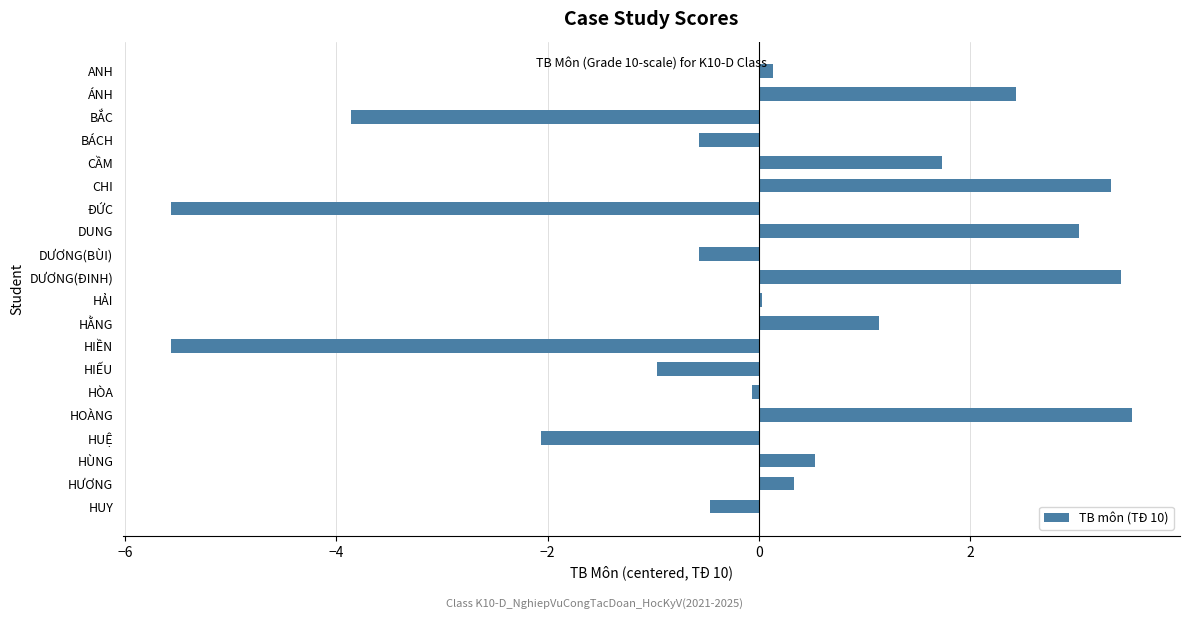

What is the difference between the second highest and minimum values?

9.0